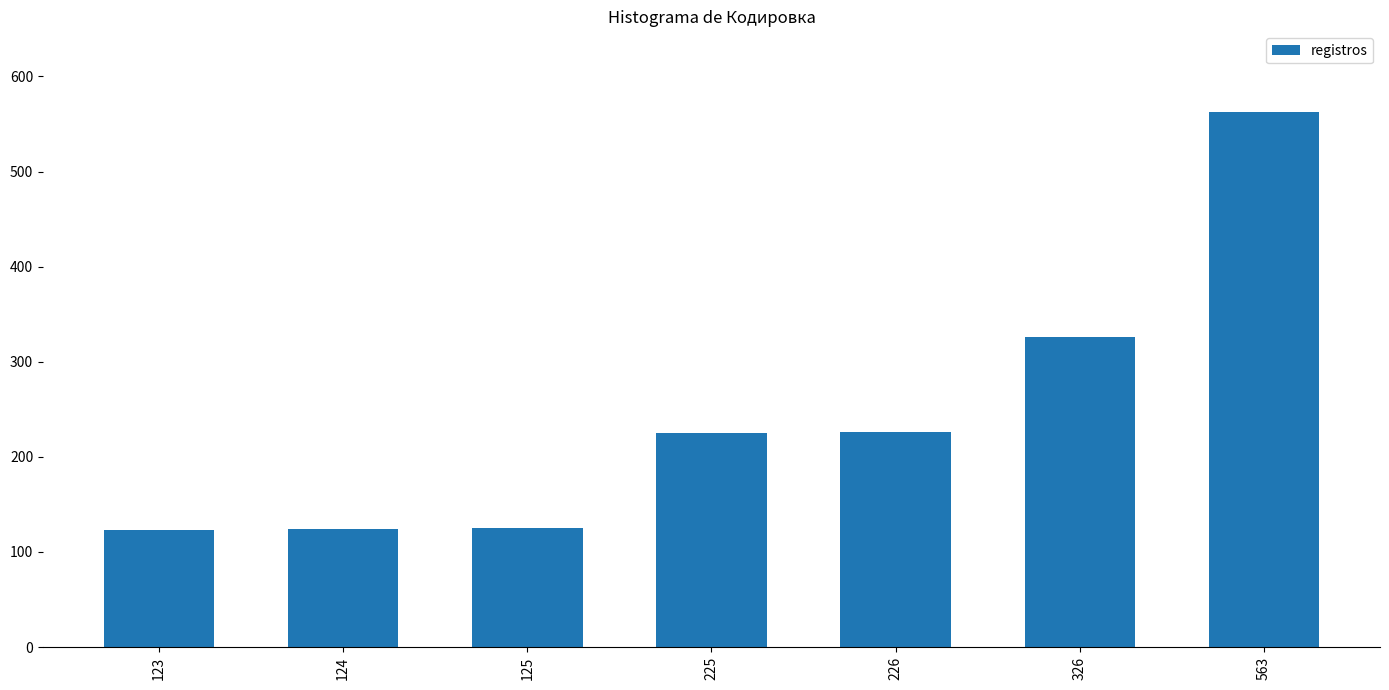

How many categories are shown in the chart?

7